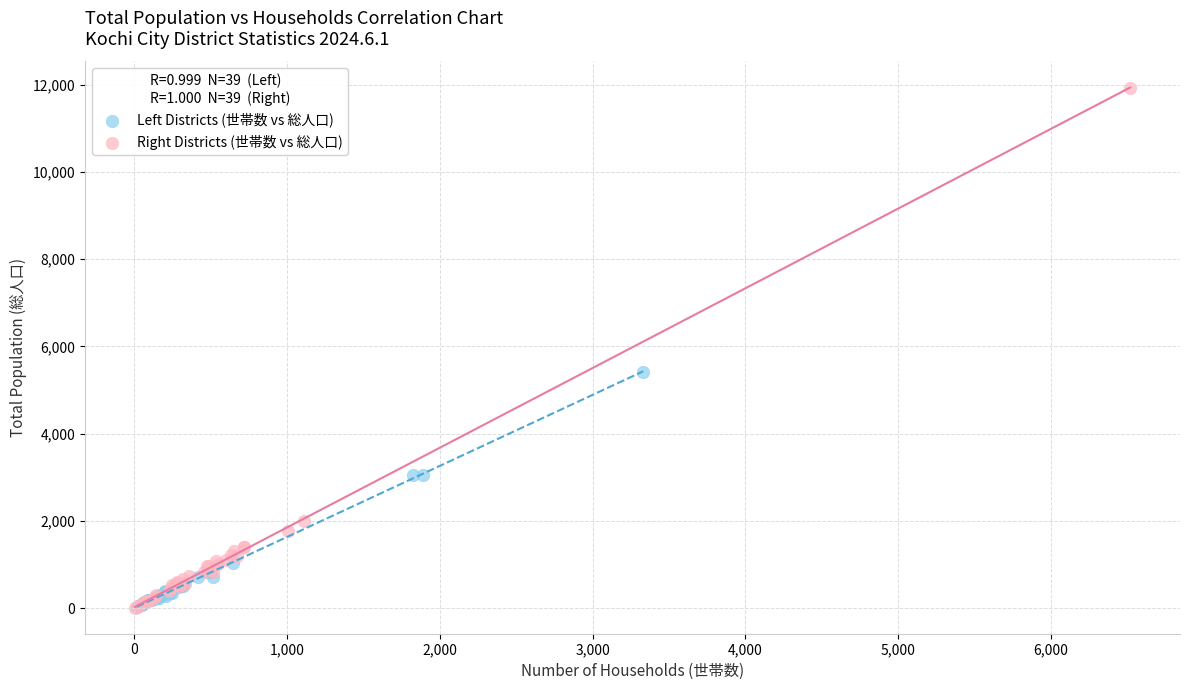

Which series has the largest Y range (max minus min)?

Right Districts (世帯数 vs 総人口)